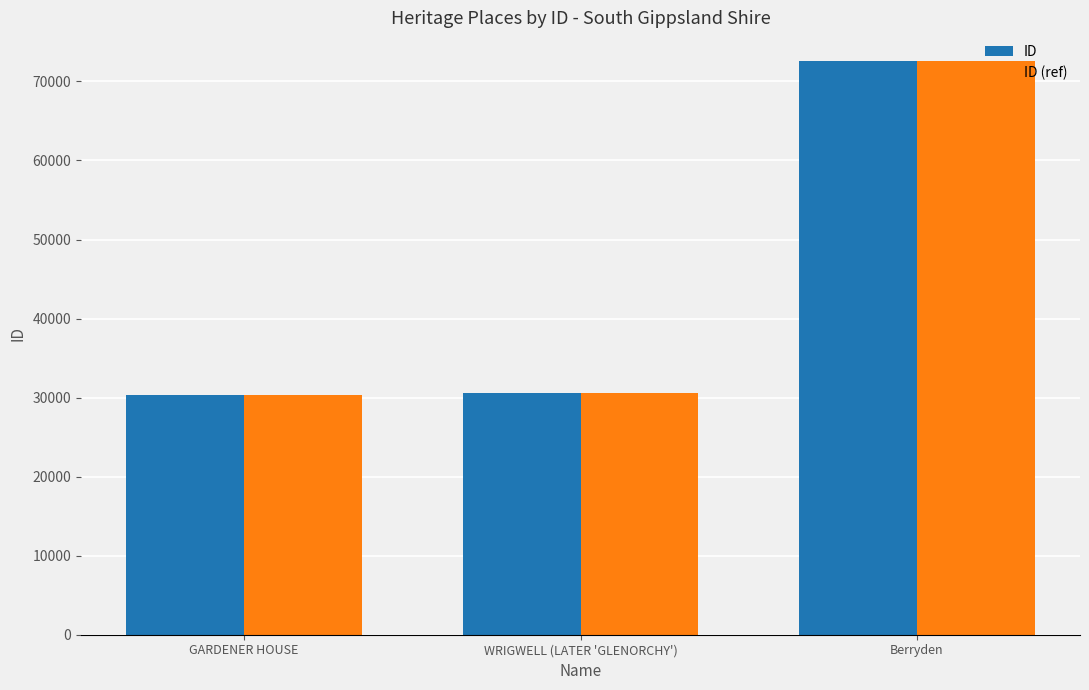

Is it true that ID equals 49800 at Berryden?

False